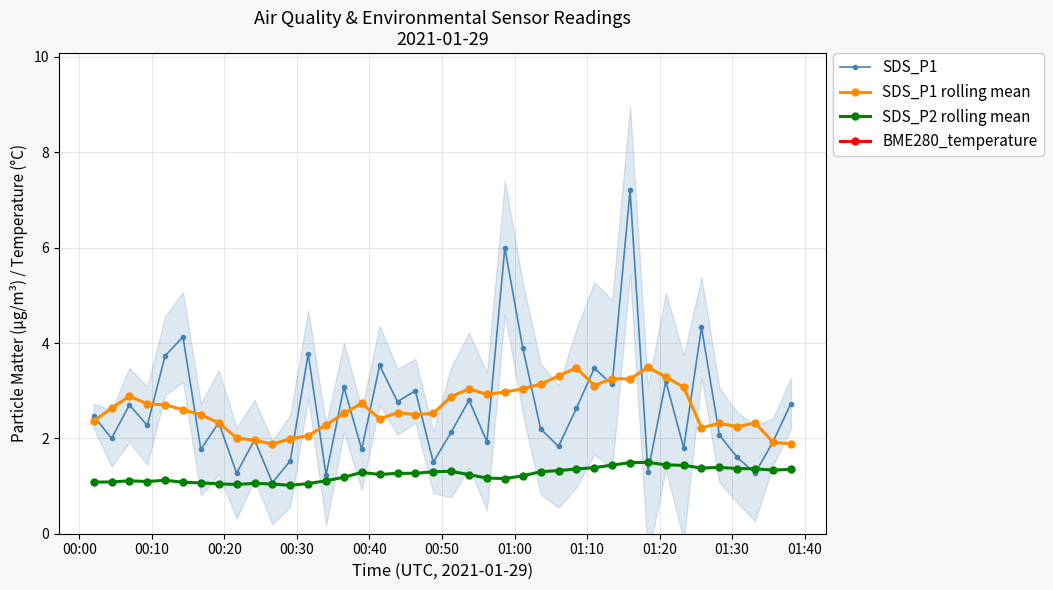

What is the difference between the maximum and minimum values in the BME280_temperature series?

0.9